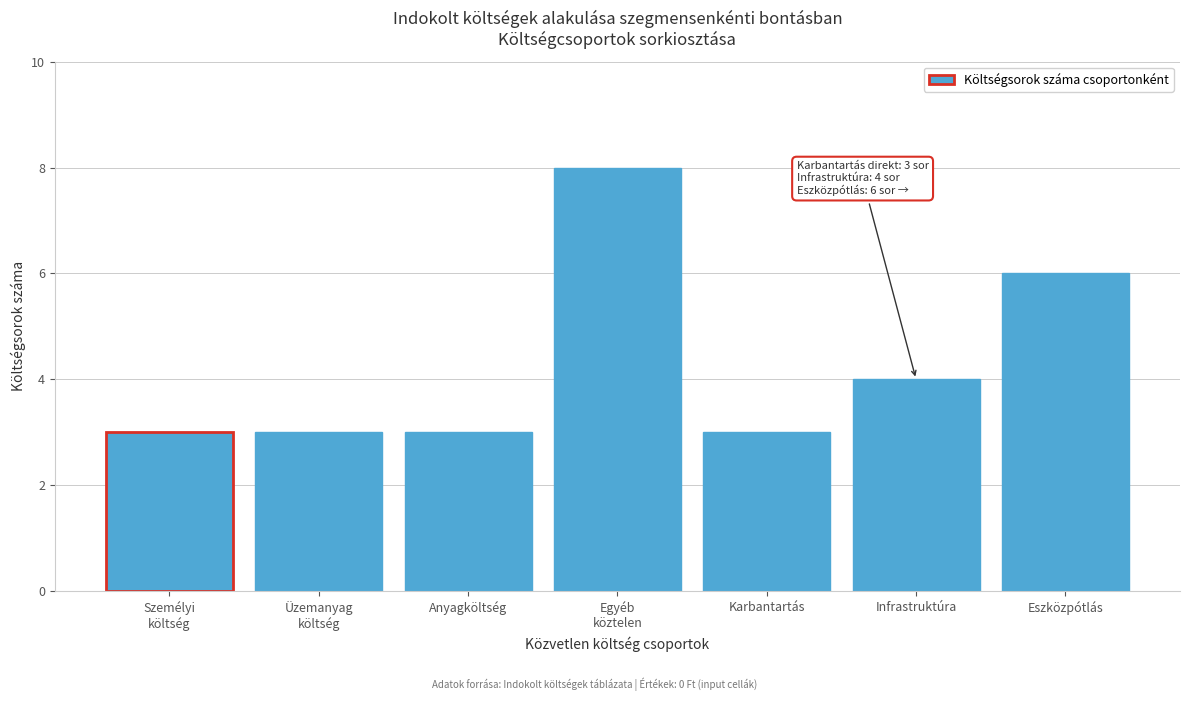

Reading right to left, what are all the values shown in this chart?

6	4	3	8	3	3	3